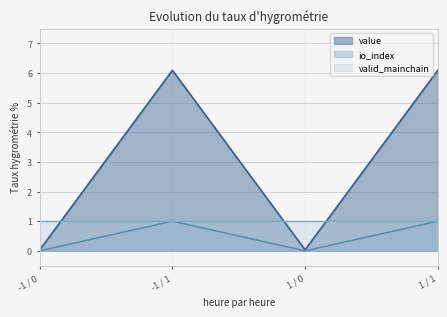

True or false: value has a value of 0.0 at -1 / 0.

True